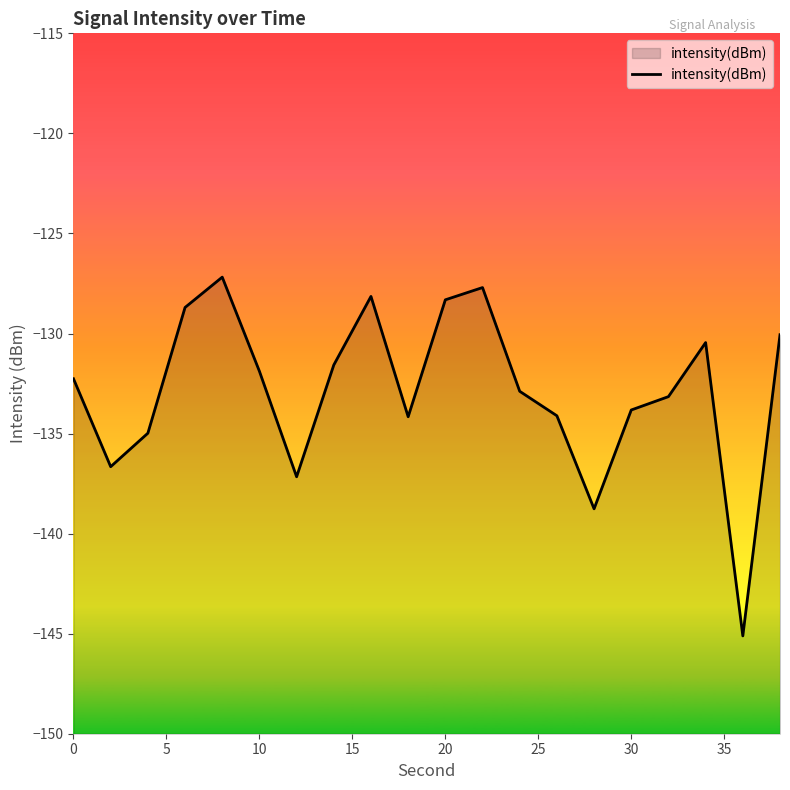

What is the greatest value displayed?

-127.2